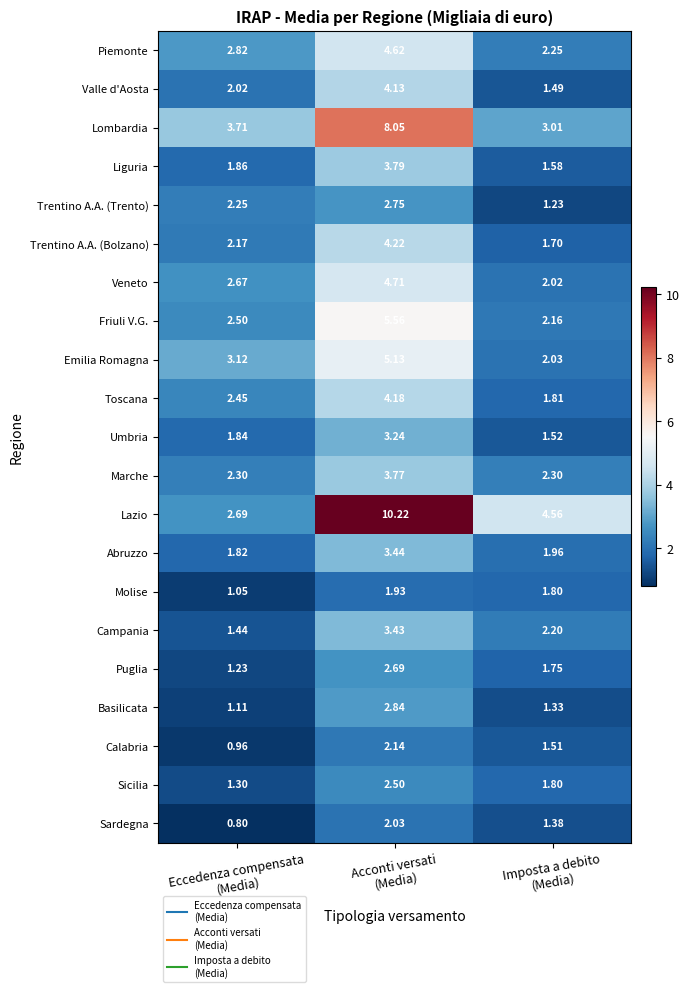

Which series has the largest total across all categories?

Lazio